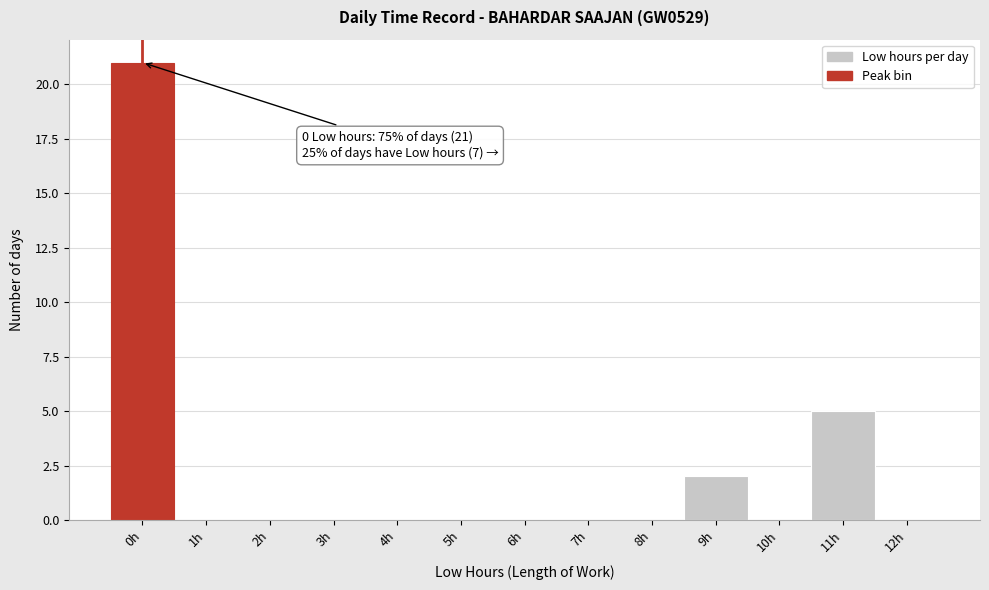

Reading left to right, what are all the values shown in this chart?

0h=21	1h=0	2h=0	3h=0	4h=0	5h=0	6h=0	7h=0	8h=0	9h=2	10h=0	11h=5	12h=0